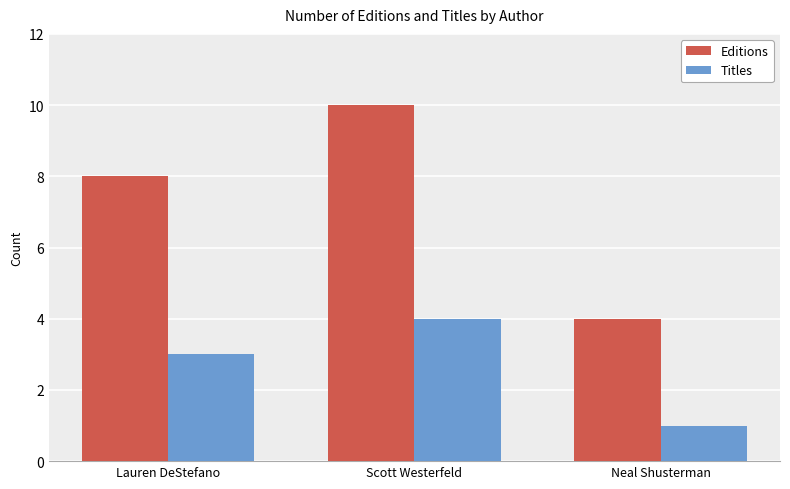

What is the total value across all series at Scott Westerfeld?

14